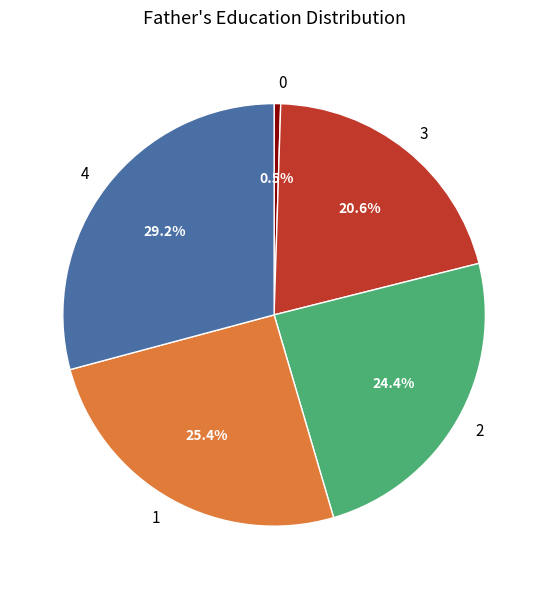

Count the number of slices in the pie.

5